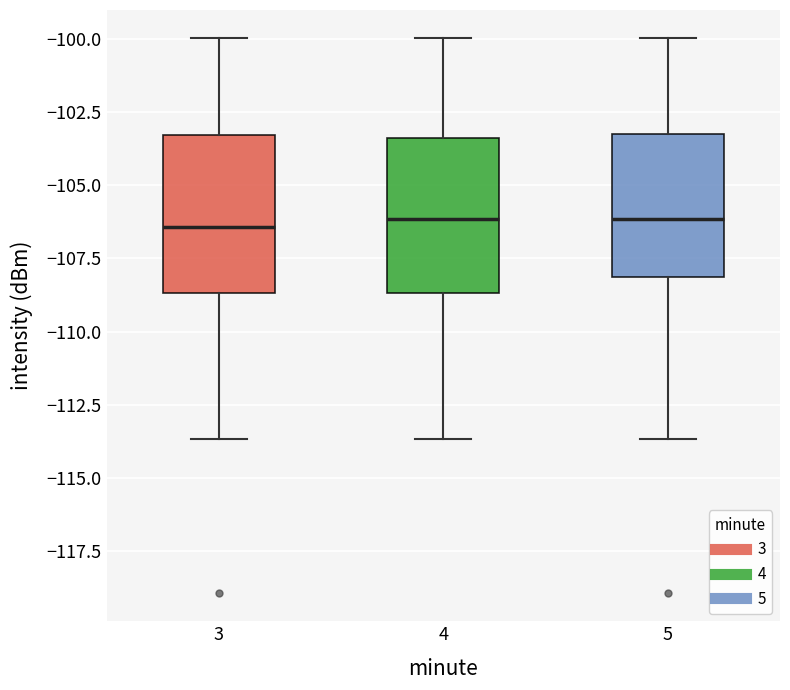

Where is the lower edge of the box at x = 5 on the y-axis? The values are not printed on the chart, so give them approximately, as read against the axis.

-108.0